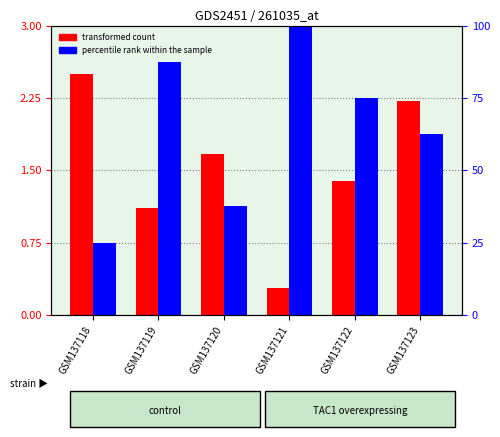

Which series has the largest total across all categories?

percentile rank within the sample